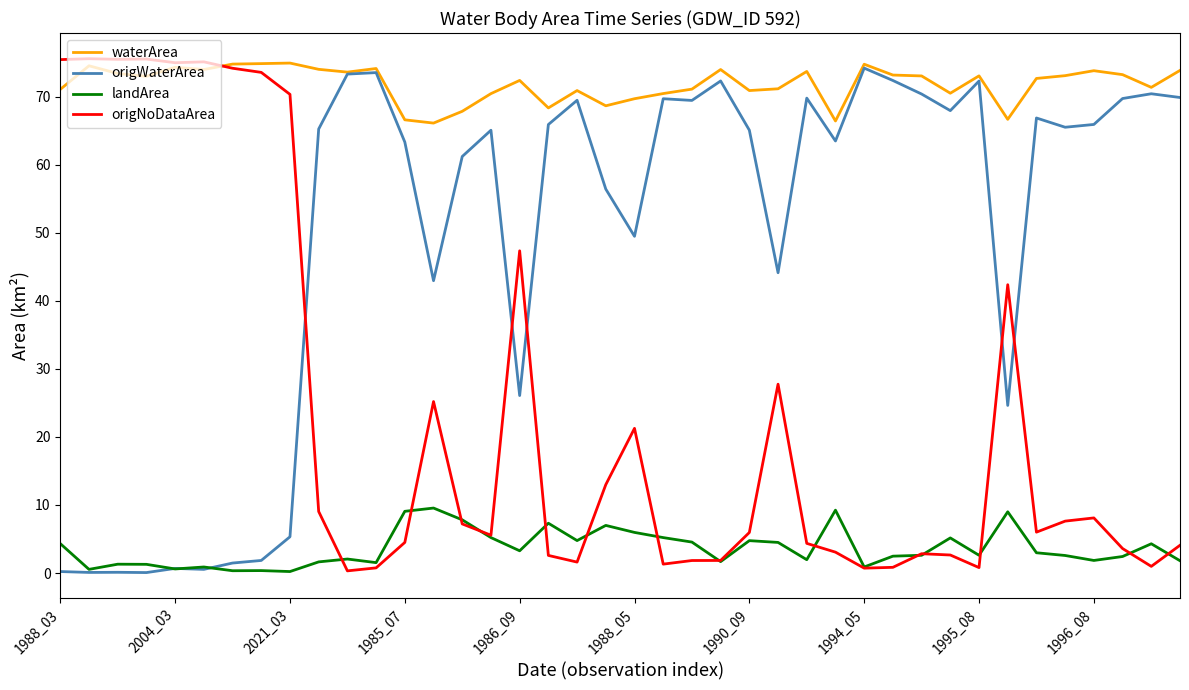

List the series in order of their overall mean, highest first.

waterArea, origWaterArea, origNoDataArea, landArea